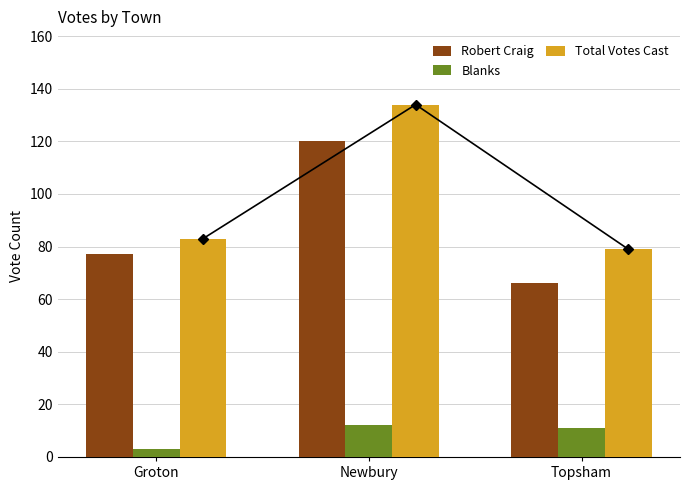

Which series has the largest total across all categories?

Total Votes Cast